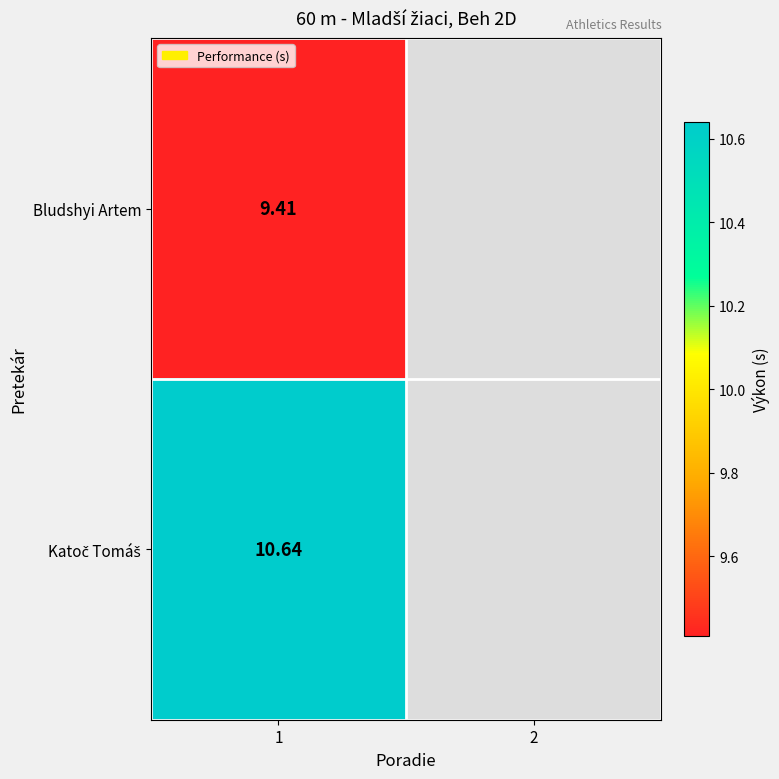

The value of Katoč Tomáš at 1 is 17.2. True or false?

False